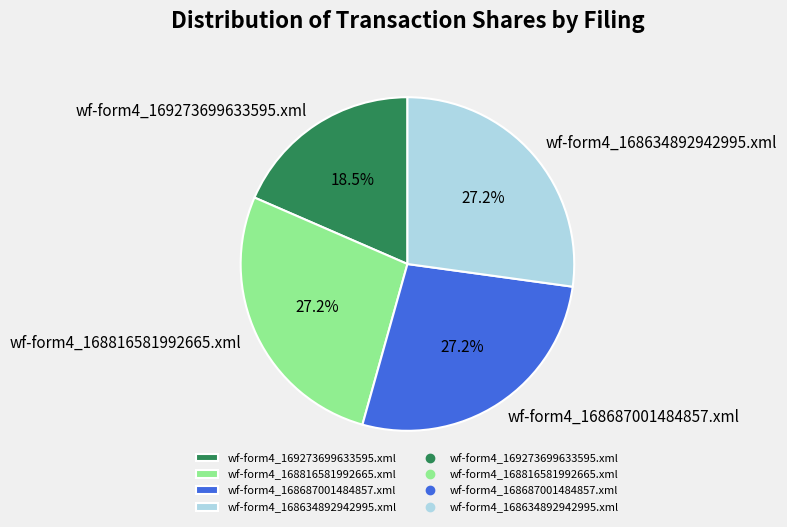

Which slice is the smallest?

wf-form4_169273699633595.xml